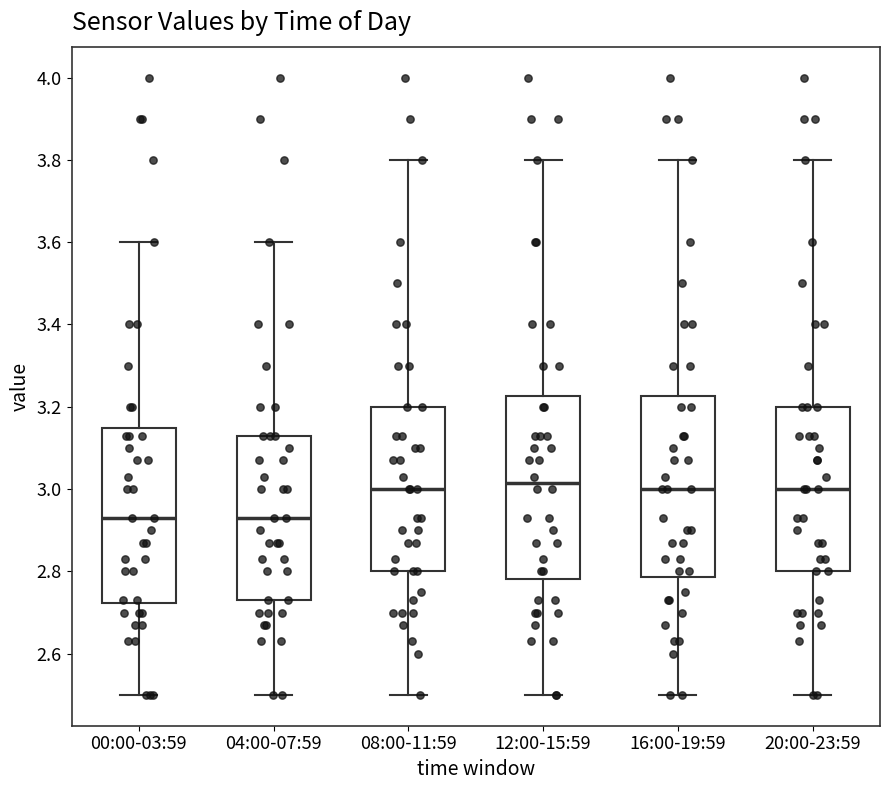

Reading left to right, transcribe this box plot: for each box, give where its median line is, the range the box spans, and where its two whiskers end, as read against the y-axis. The values are not printed on the chart, so give them approximately, as read against the axis.

00:00-03:59: median 2.94, box 2.72 to 3.14, whiskers 2.50 to 3.60
04:00-07:59: median 2.94, box 2.74 to 3.14, whiskers 2.50 to 3.60
08:00-11:59: median 3.00, box 2.80 to 3.20, whiskers 2.50 to 3.80
12:00-15:59: median 3.02, box 2.78 to 3.22, whiskers 2.50 to 3.80
16:00-19:59: median 3.00, box 2.78 to 3.22, whiskers 2.50 to 3.80
20:00-23:59: median 3.00, box 2.80 to 3.20, whiskers 2.50 to 3.80